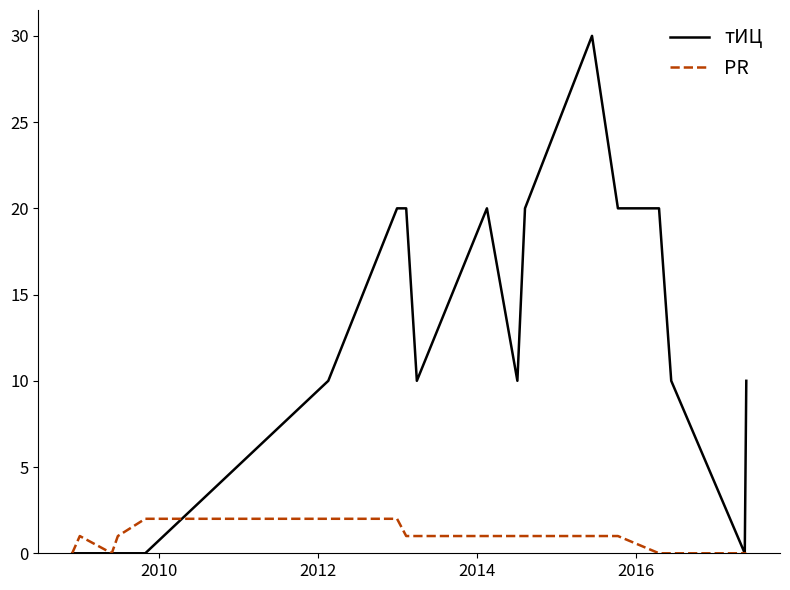

What is the average value of the тИЦ series?

11